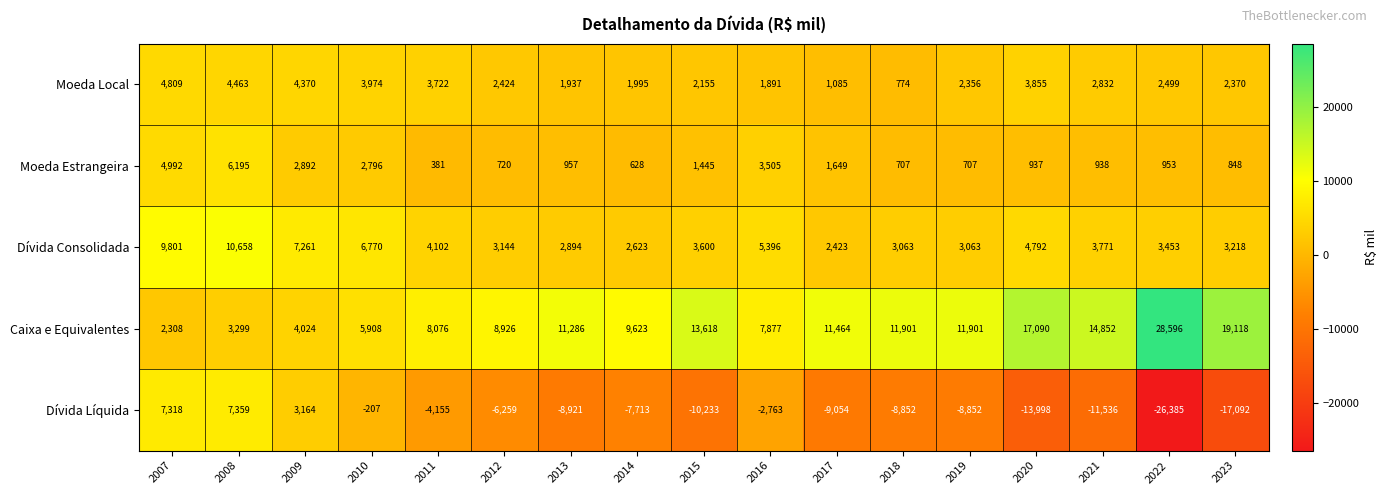

Is it true that Moeda Estrangeira equals 644 at 2015?

False